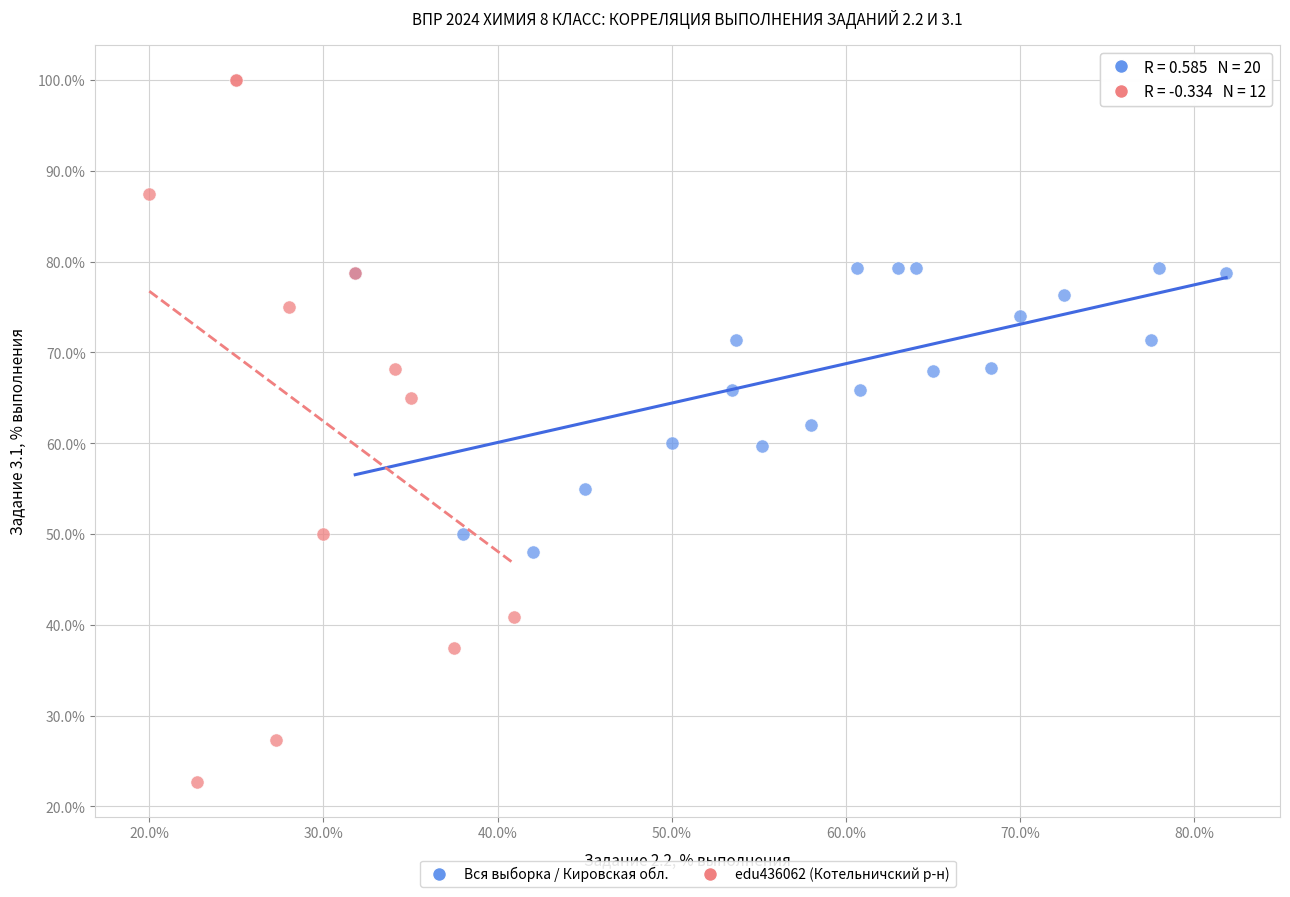

Which series has the widest spread of Y values?

edu436062 (Котельничский р-н)